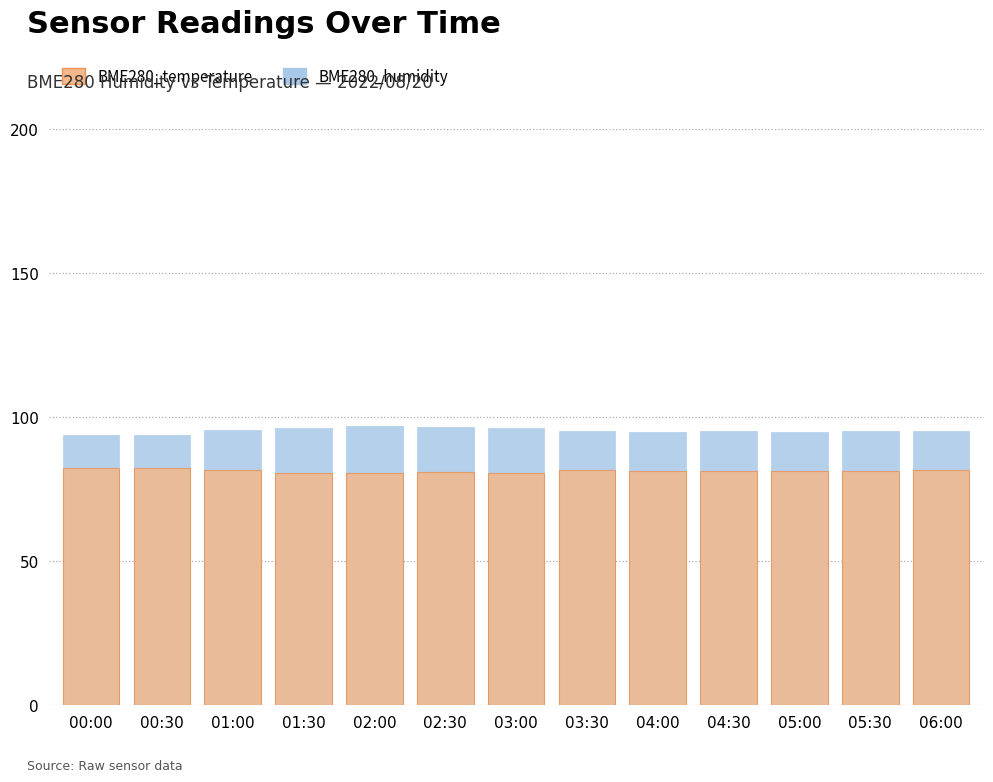

What is the minimum value shown in the chart?

80.4